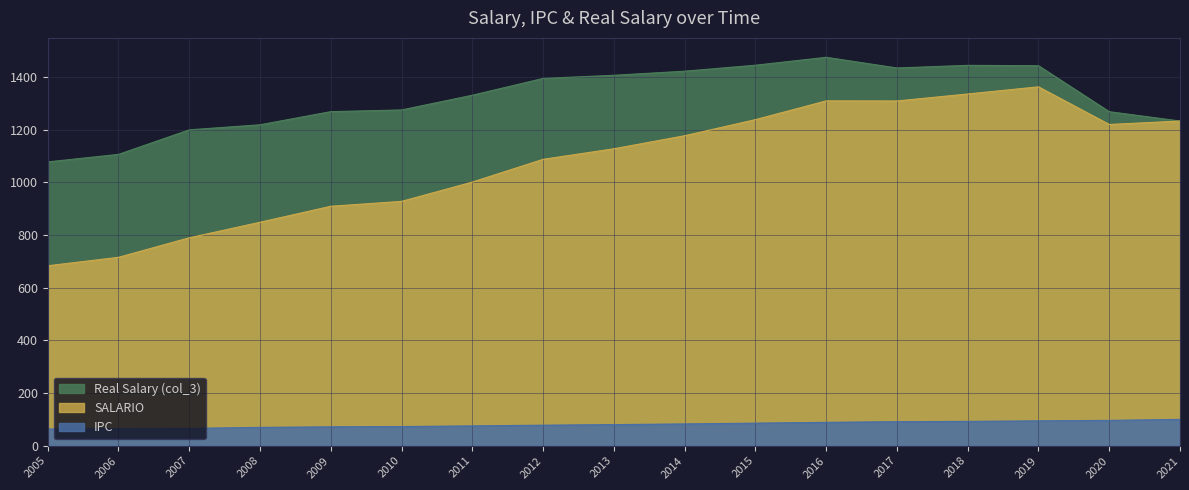

Does the chart display data point markers on the line(s)?

No